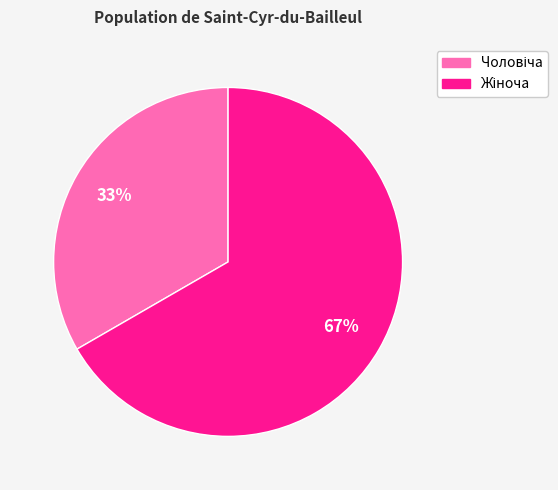

Does any single category account for the majority?

Yes